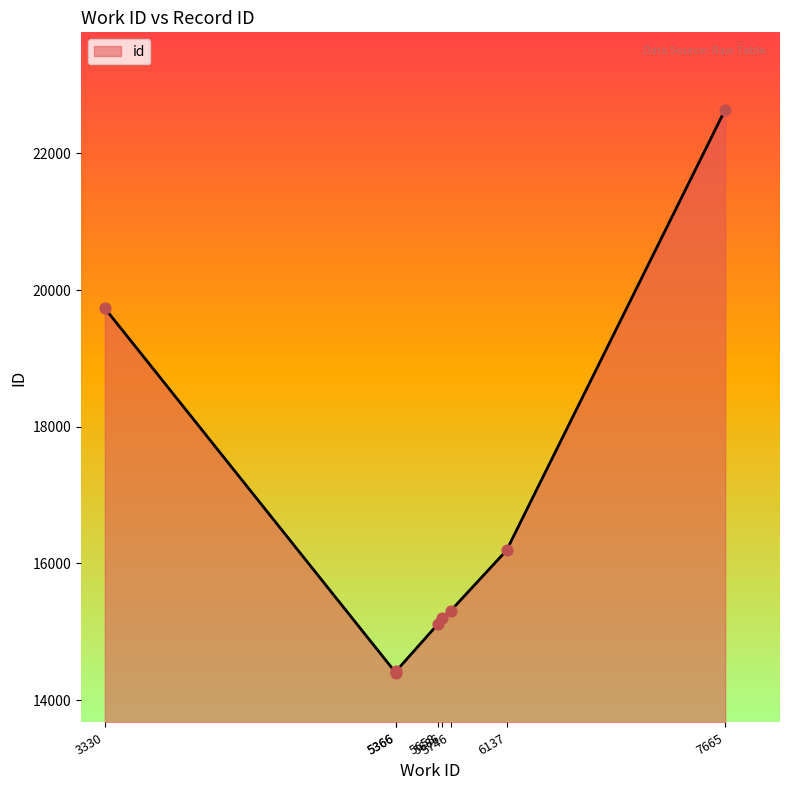

What is the change in value from 5658 to 3330?

+4620